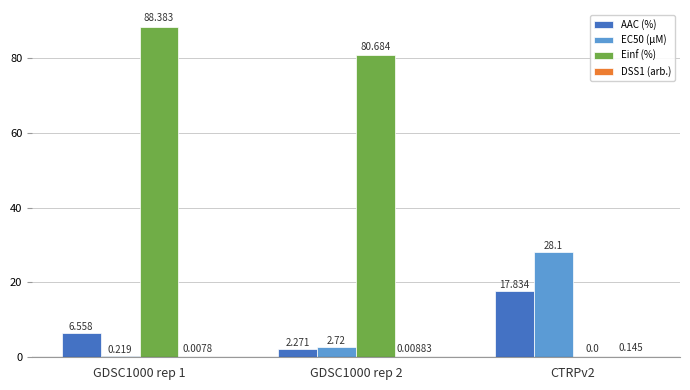

Which series changed the most between GDSC1000 rep 1 and CTRPv2?

Einf (%)